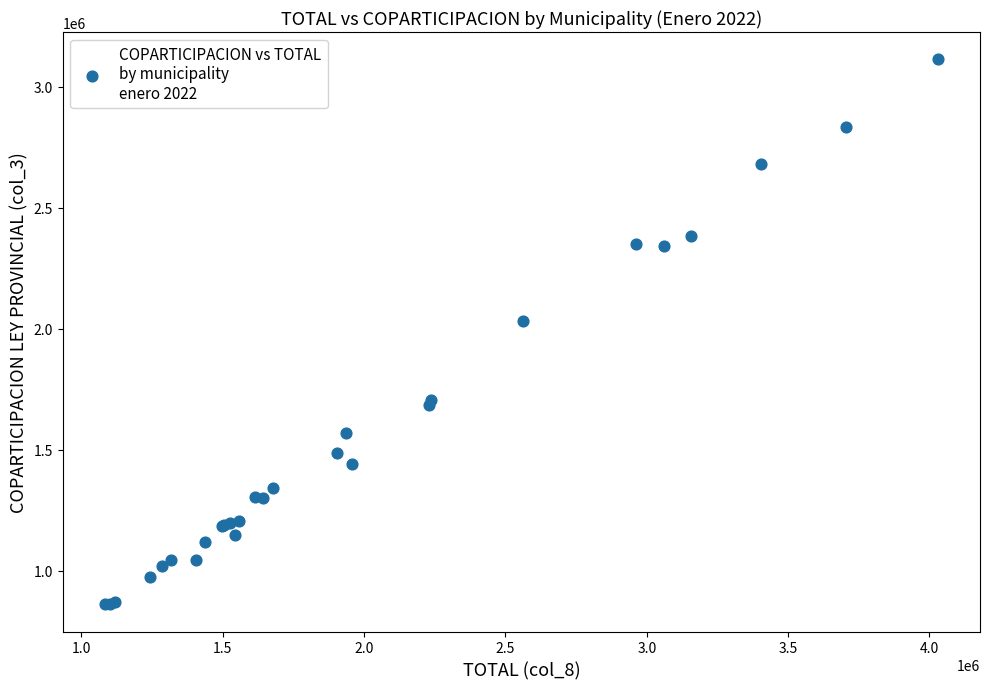

What Y value in the scatter plot is closest to 1987015?

2030309.2